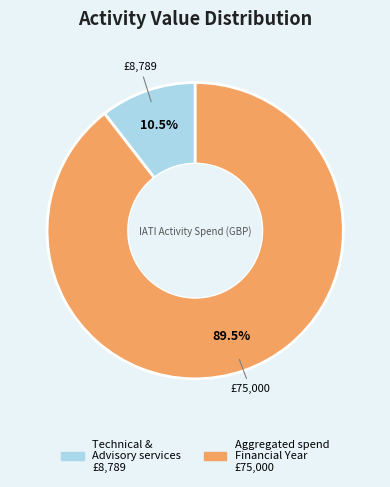

Is there any slice that represents more than half of the pie?

Yes